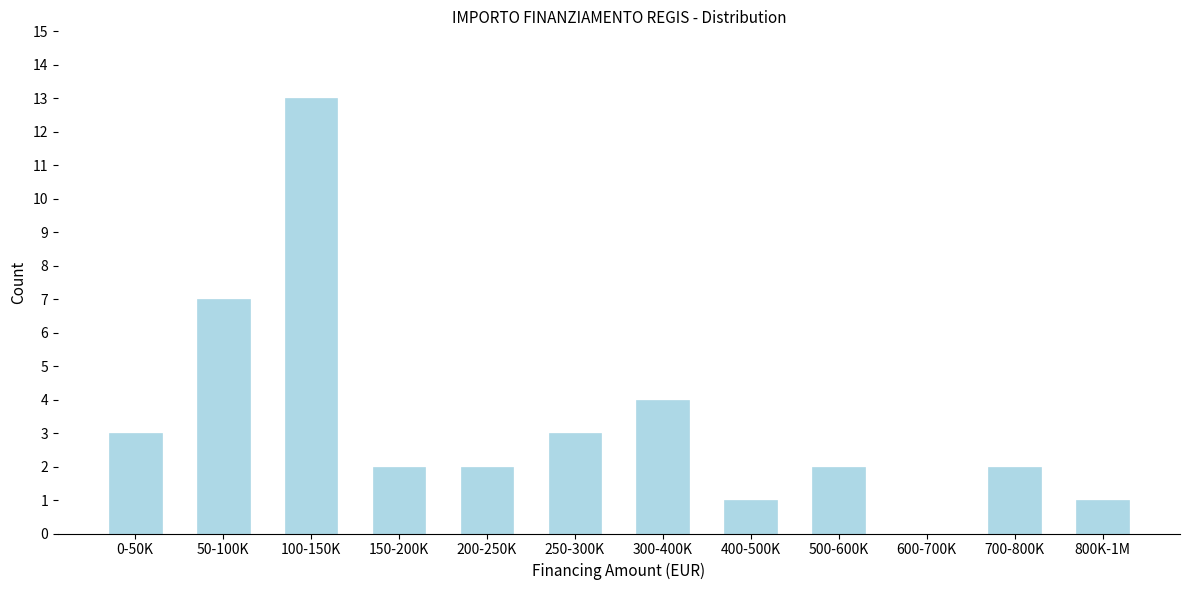

Reading left to right, list all the values displayed in this chart.

0-50K=3	50-100K=7	100-150K=13	150-200K=2	200-250K=2	250-300K=3	300-400K=4	400-500K=1	500-600K=2	600-700K=0	700-800K=2	800K-1M=1